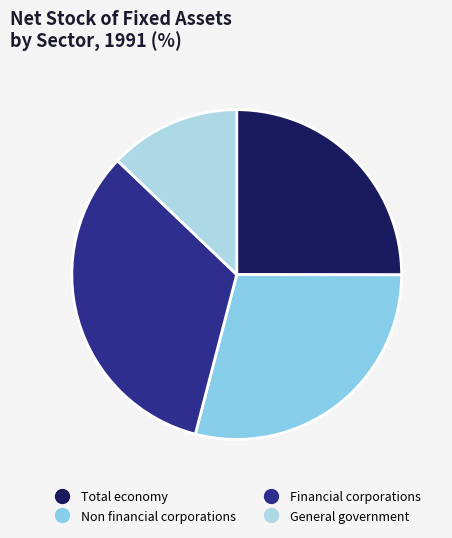

To the nearest percent, what is the average slice percentage?

25%